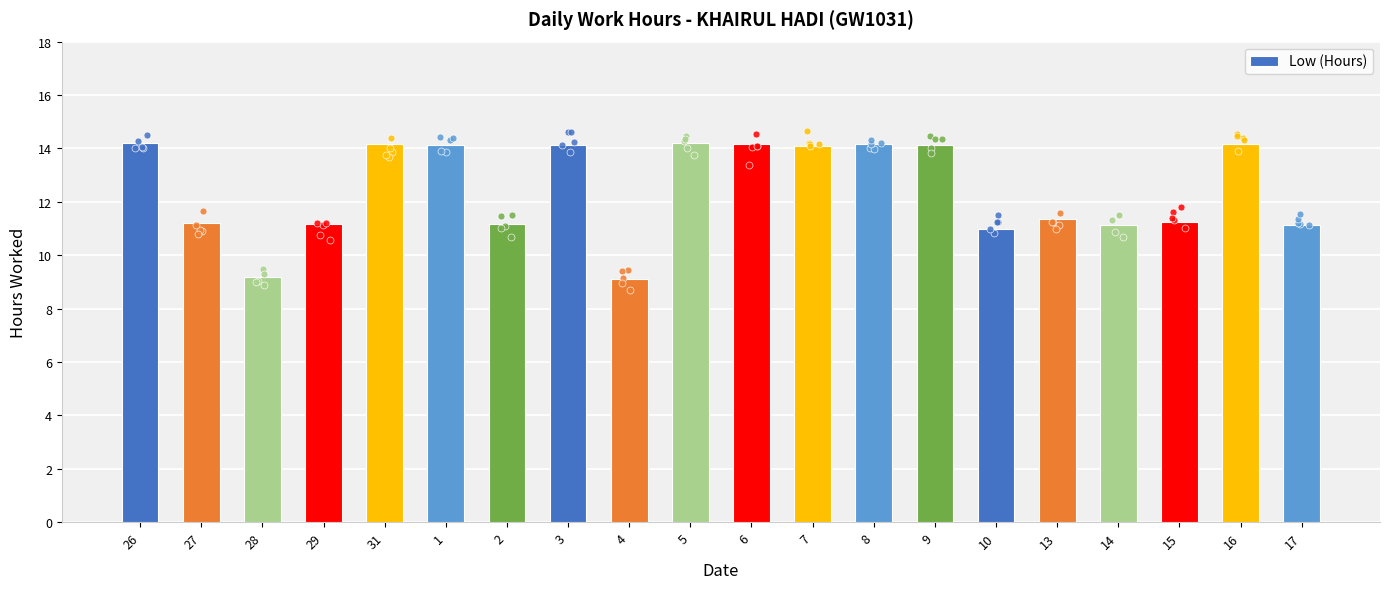

Between 26 and 7, which is larger?

26